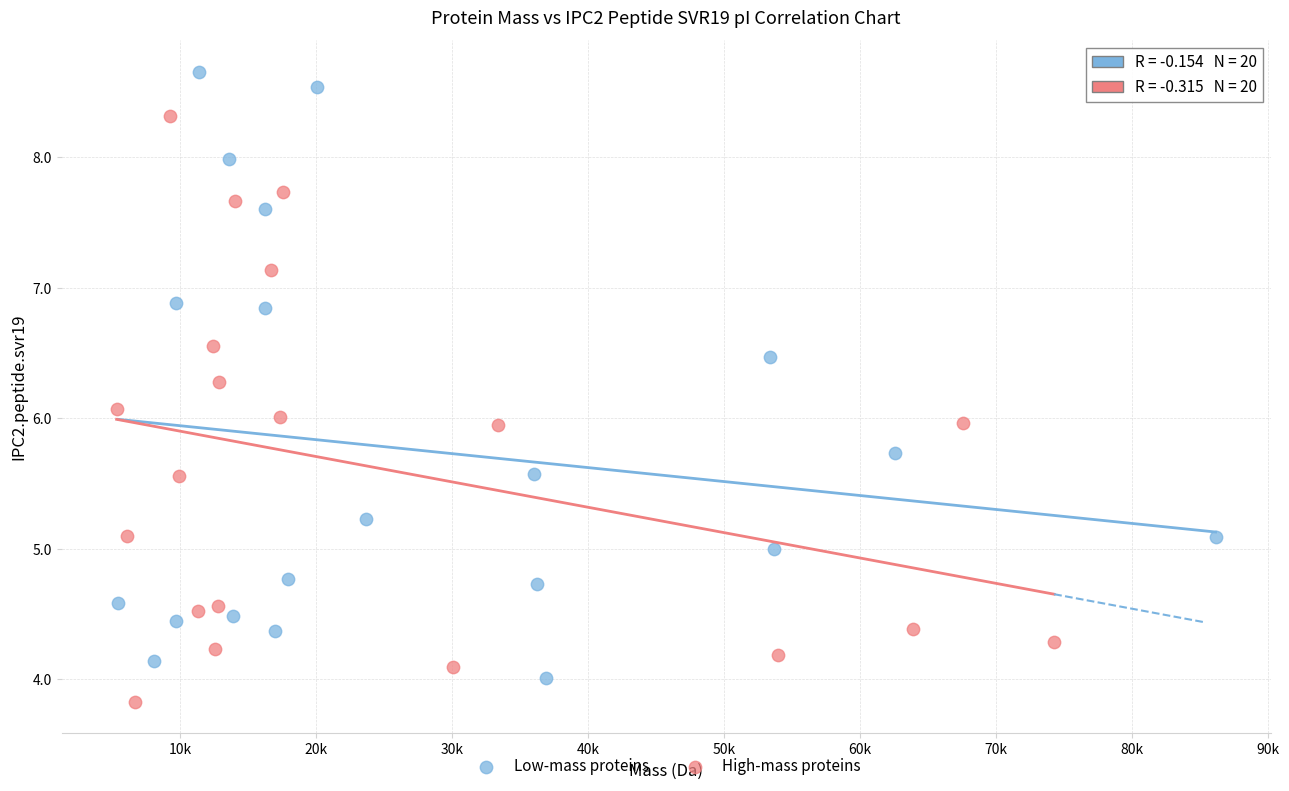

What are all the series names shown in the legend?

Low-mass proteins, High-mass proteins